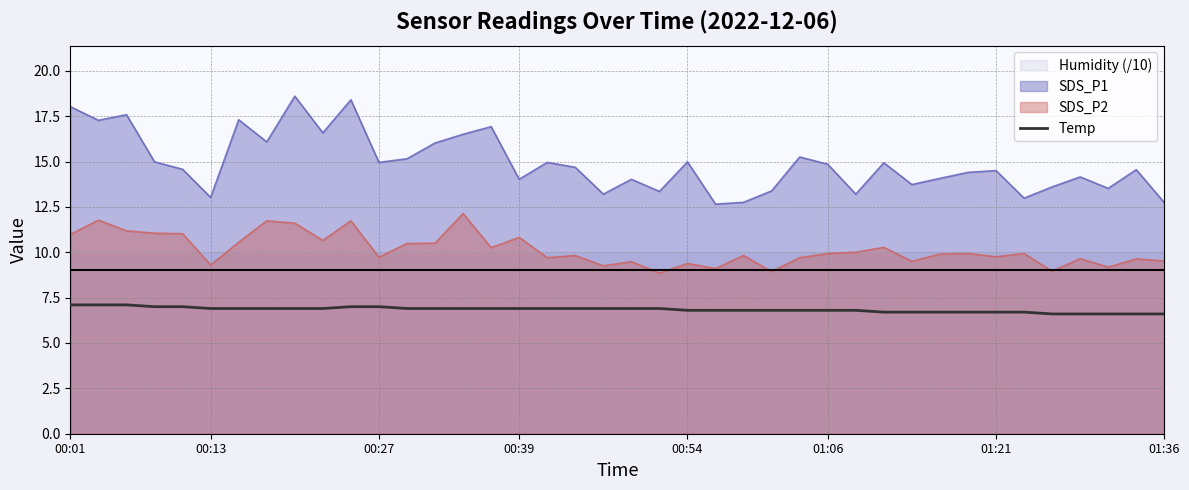

True or false: there are more than 2 points higher than both neighbors.

False